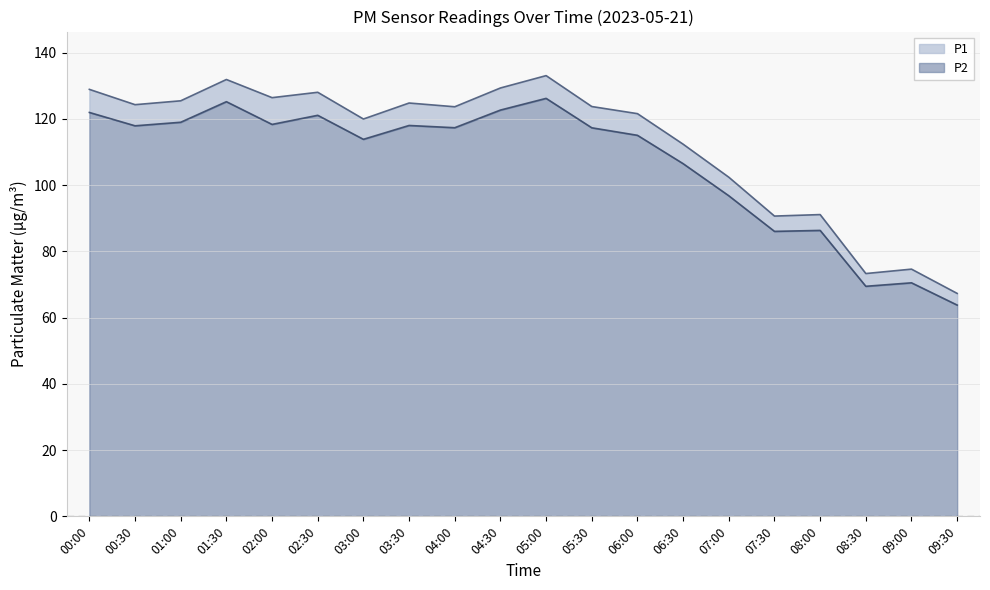

True or false: P2 has a value of 41.9 at 02:30.

False